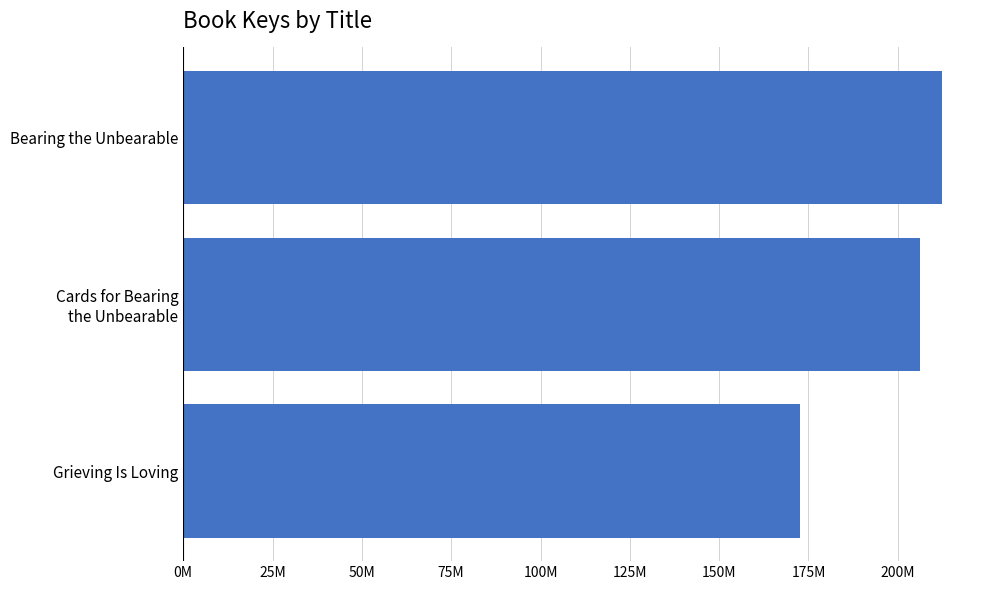

List the labels in order of value, smallest first.

Grieving Is Loving, Cards for Bearing
the Unbearable, Bearing the Unbearable